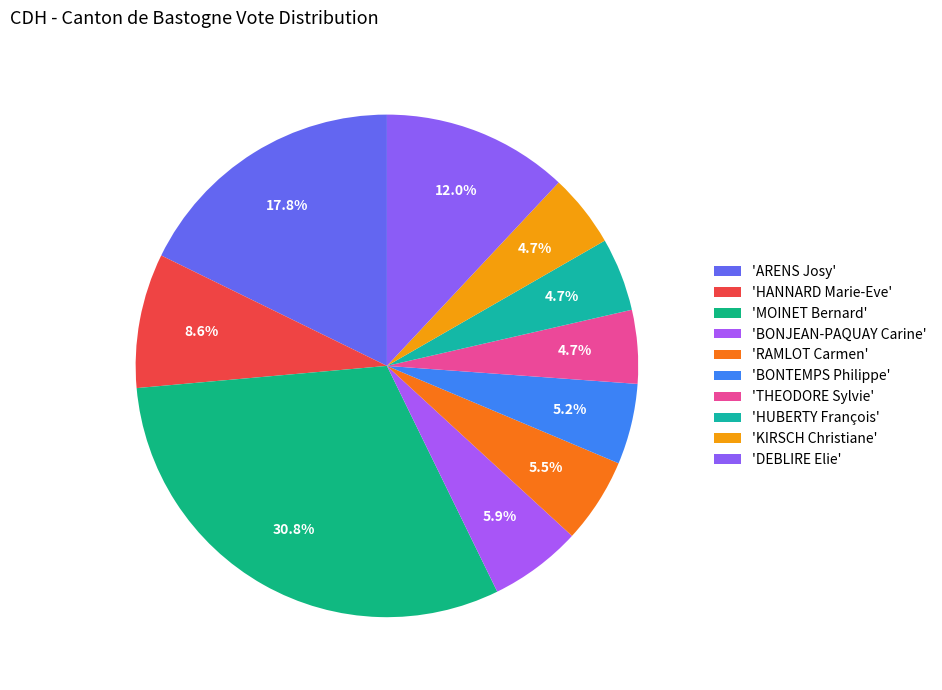

Count the number of slices in the pie.

10